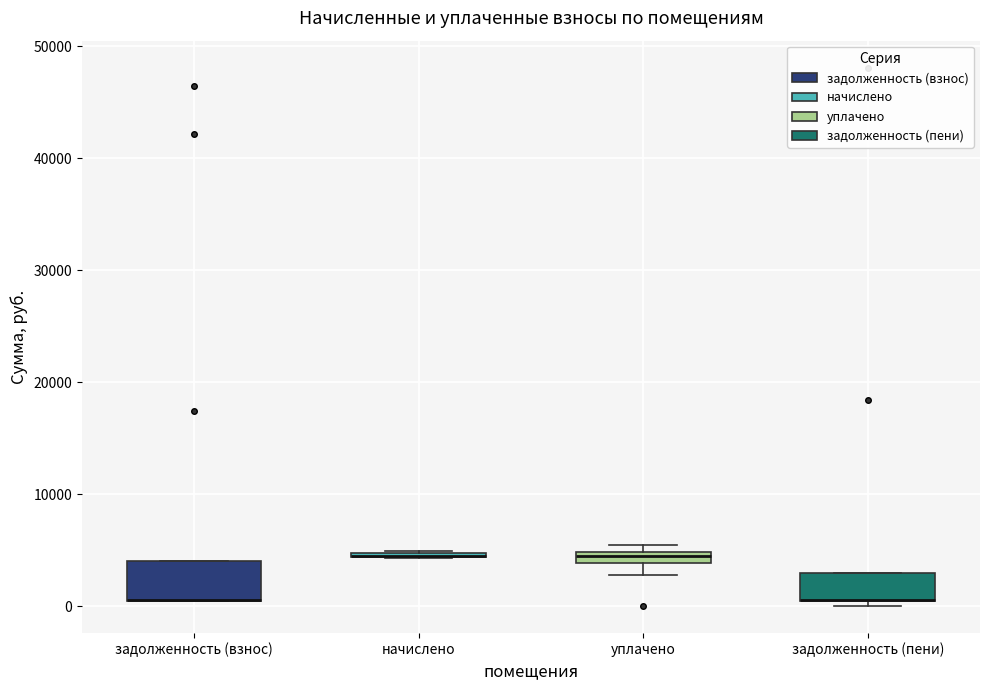

Comparing the boxes themselves (not the whiskers), which one is the tallest?

задолженность (взнос)